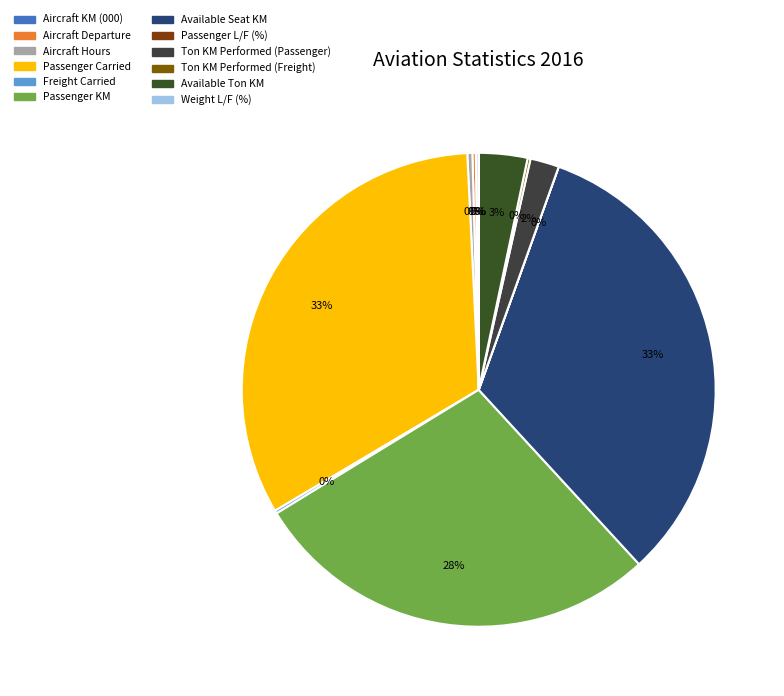

Does Freight Carried account for over 50% of the chart?

No